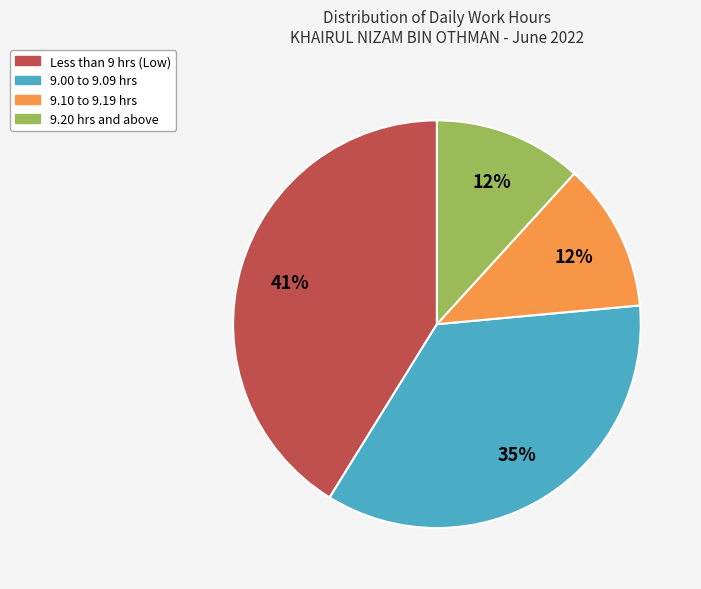

To the nearest percent, what is the average slice percentage?

25%